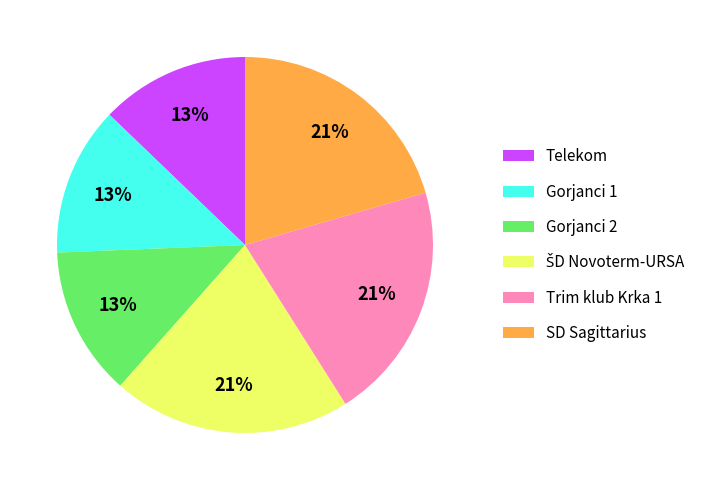

Is there any slice that represents more than half of the pie?

No